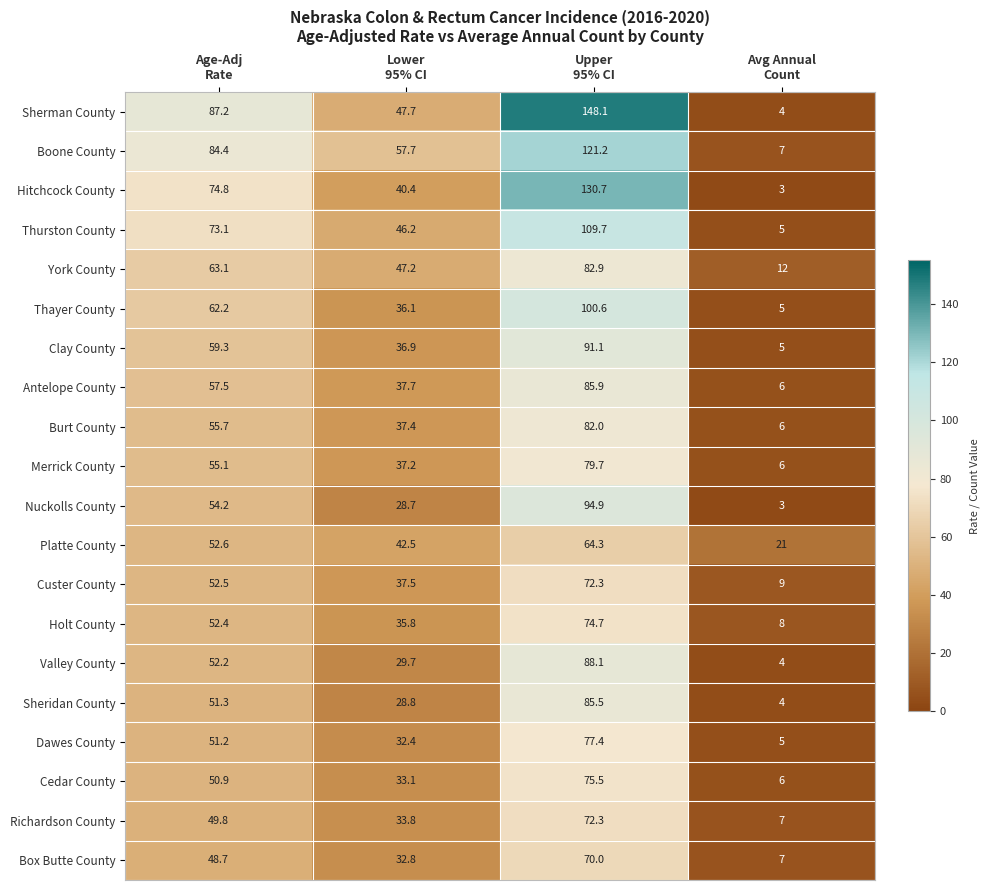

What is the difference between the second highest and second lowest values in the Dawes County series?

18.8